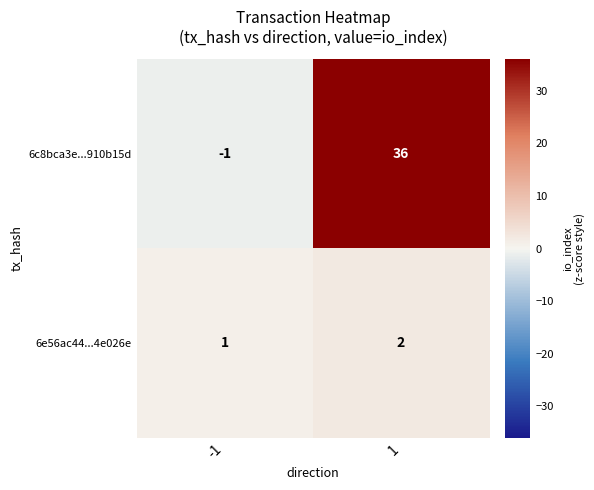

Between -1 and 1, which series saw the biggest shift?

6c8bca3e...910b15d